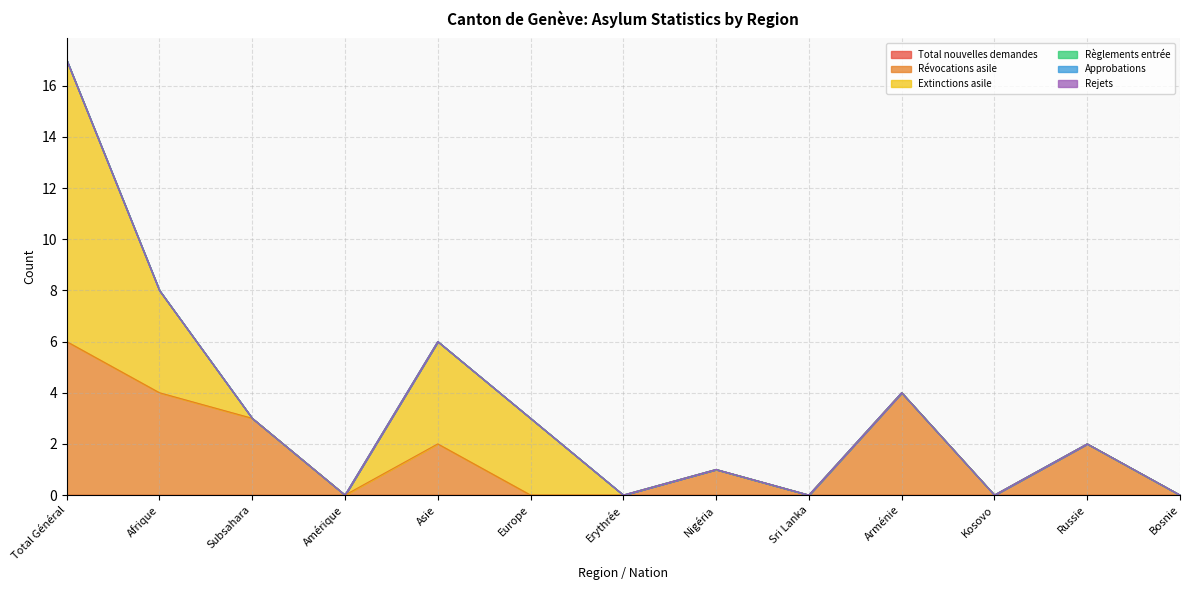

What is the total value across all series at Arménie?

4